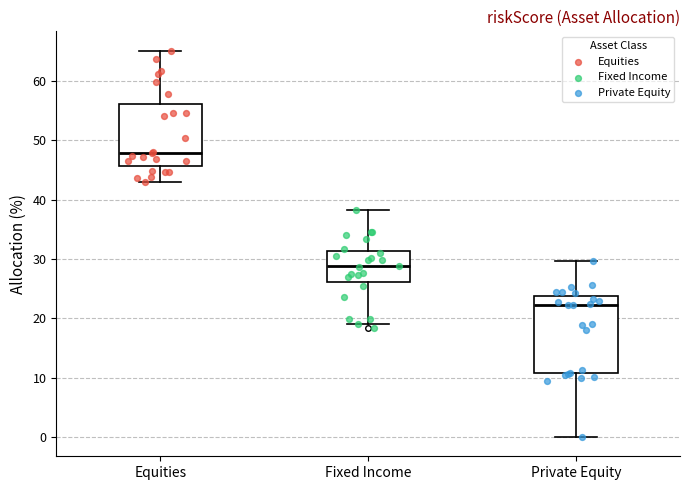

Where is the lower edge of the box for Private Equity on the y-axis? The values are not printed on the chart, so give them approximately, as read against the axis.

11